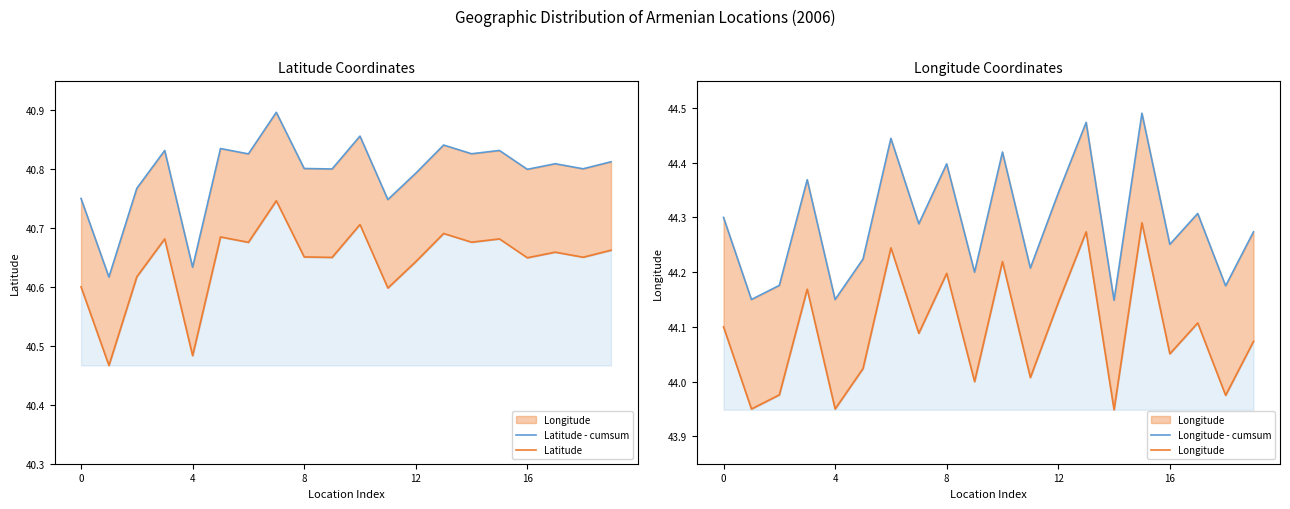

What is the label of the 13th point from the right?

7